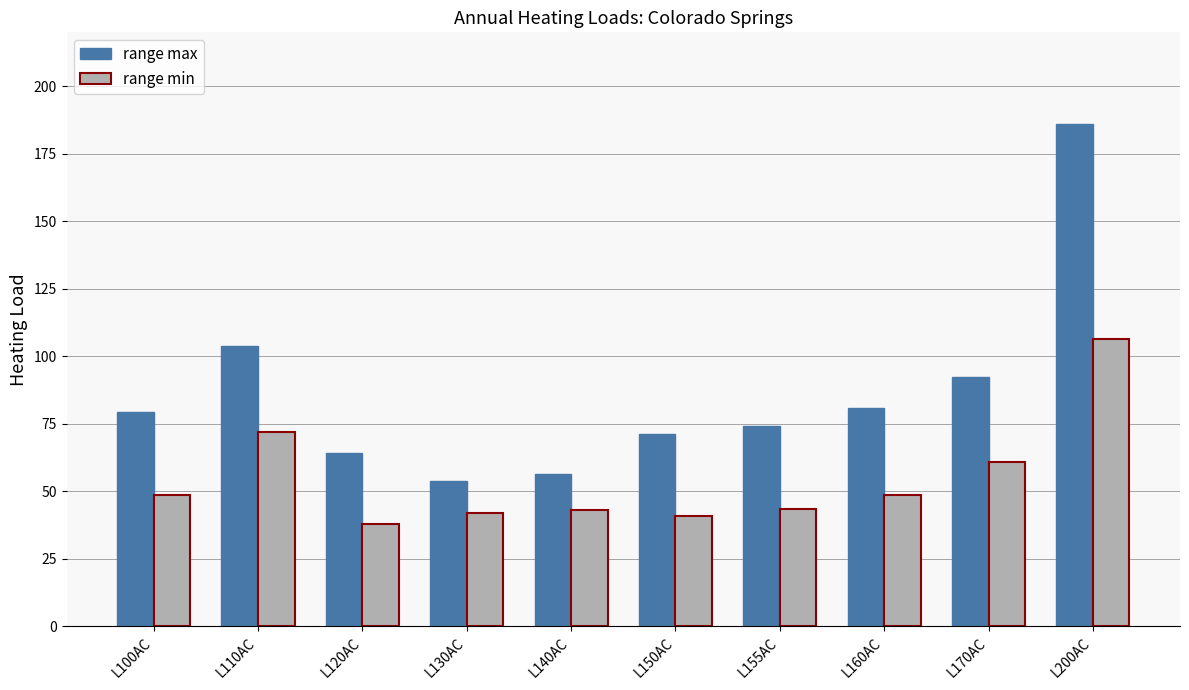

Rank the series at L170AC from highest to lowest value.

range max, range min